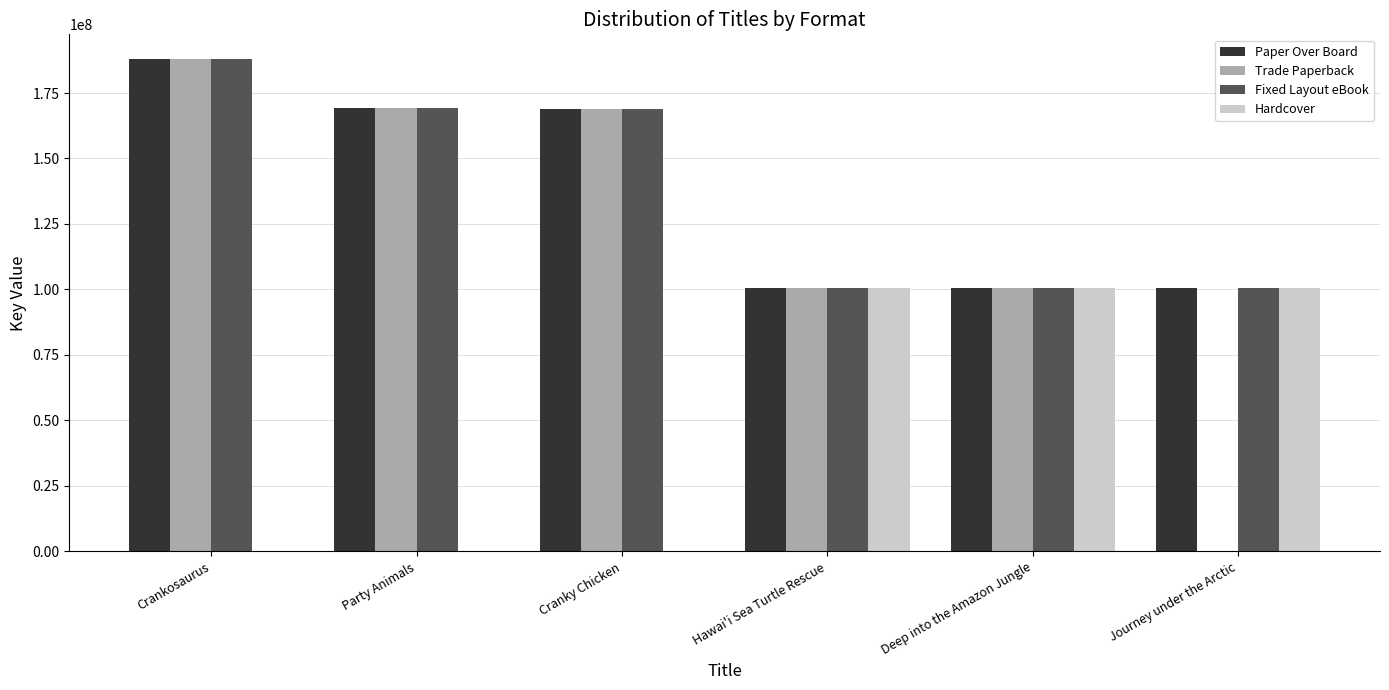

The Fixed Layout eBook series shows 187996263 at Crankosaurus. True or false?

True